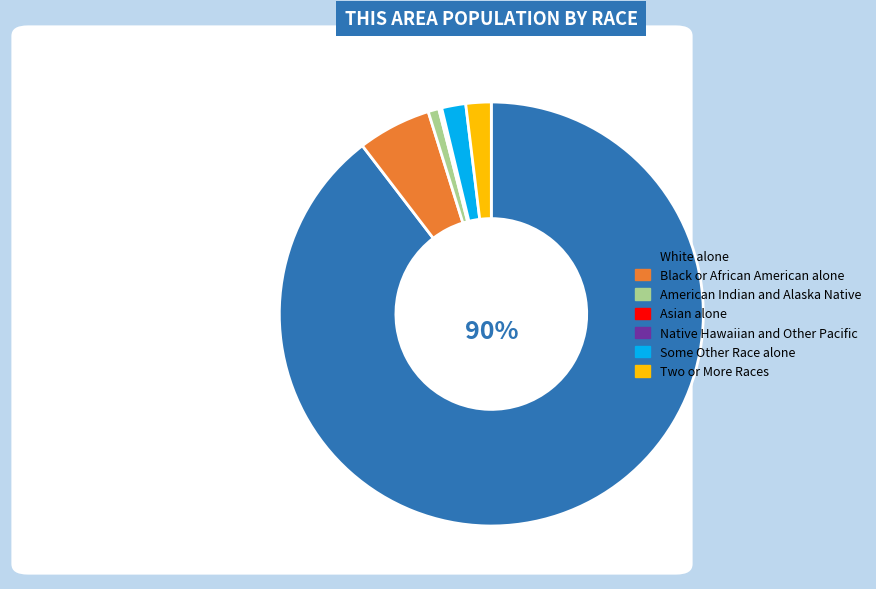

Which slice represents more than half of the pie?

White alone